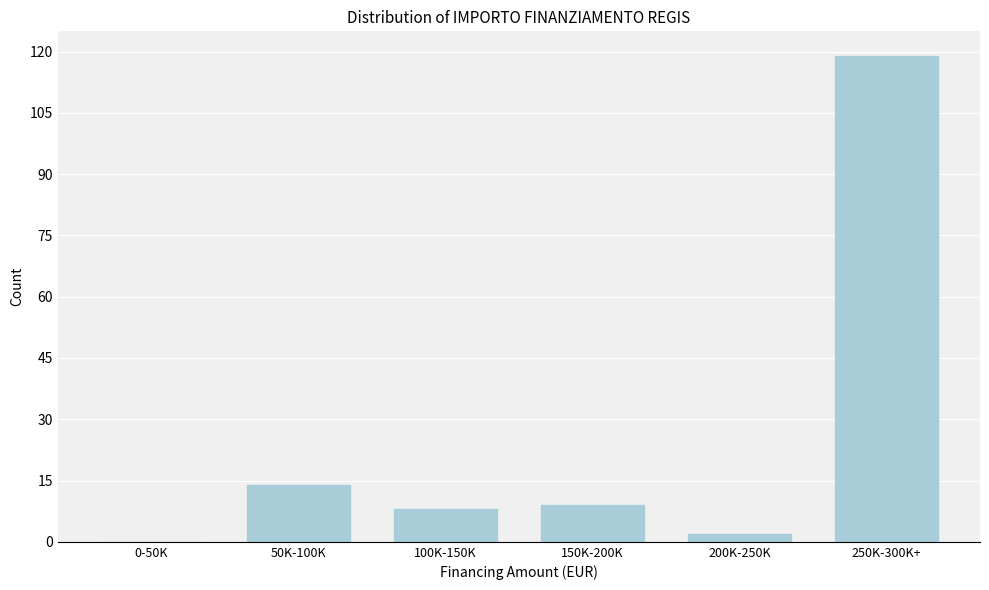

Reading right to left, list all the values displayed in this chart.

250K-300K+=119	200K-250K=2	150K-200K=9	100K-150K=8	50K-100K=14	0-50K=0